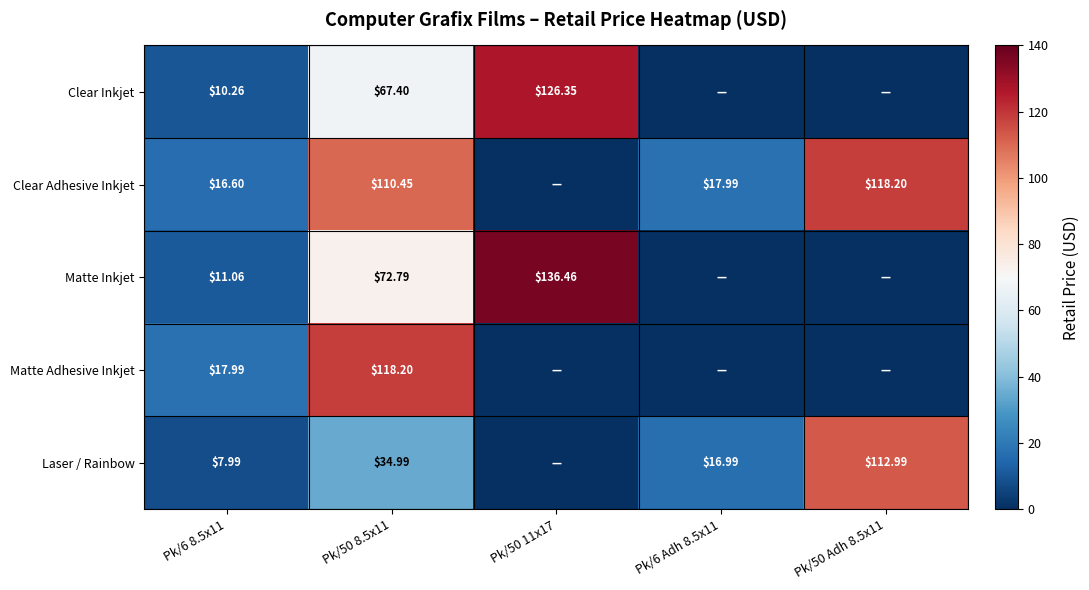

Is the value of Matte Adhesive Inkjet at Pk/6 8.5x11 greater than the value of Clear Inkjet at Pk/50 11x17?

No